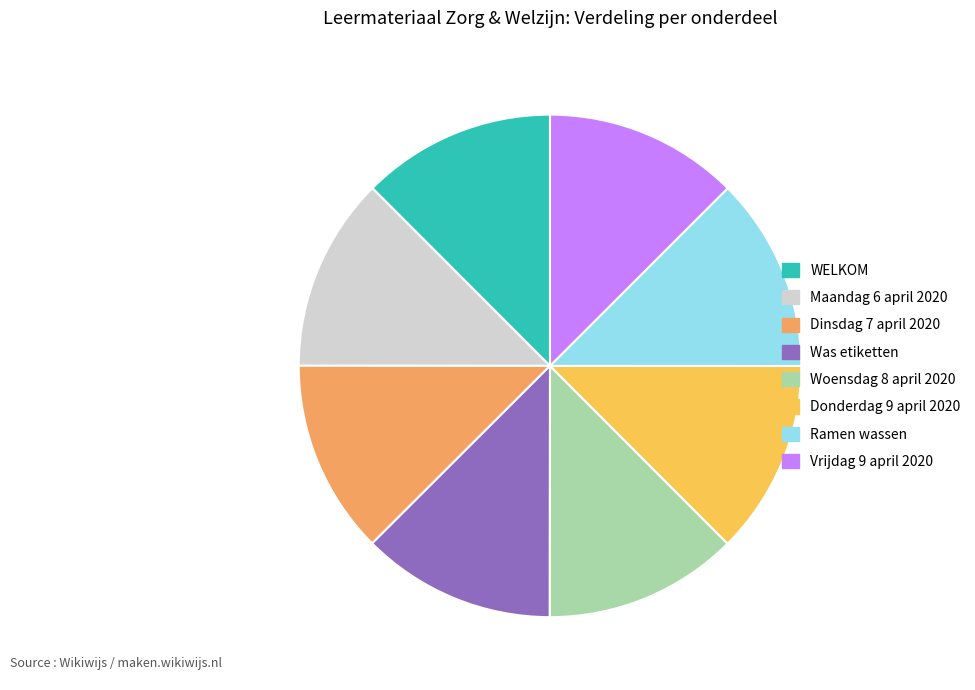

Does Ramen wassen account for over 50% of the chart?

No